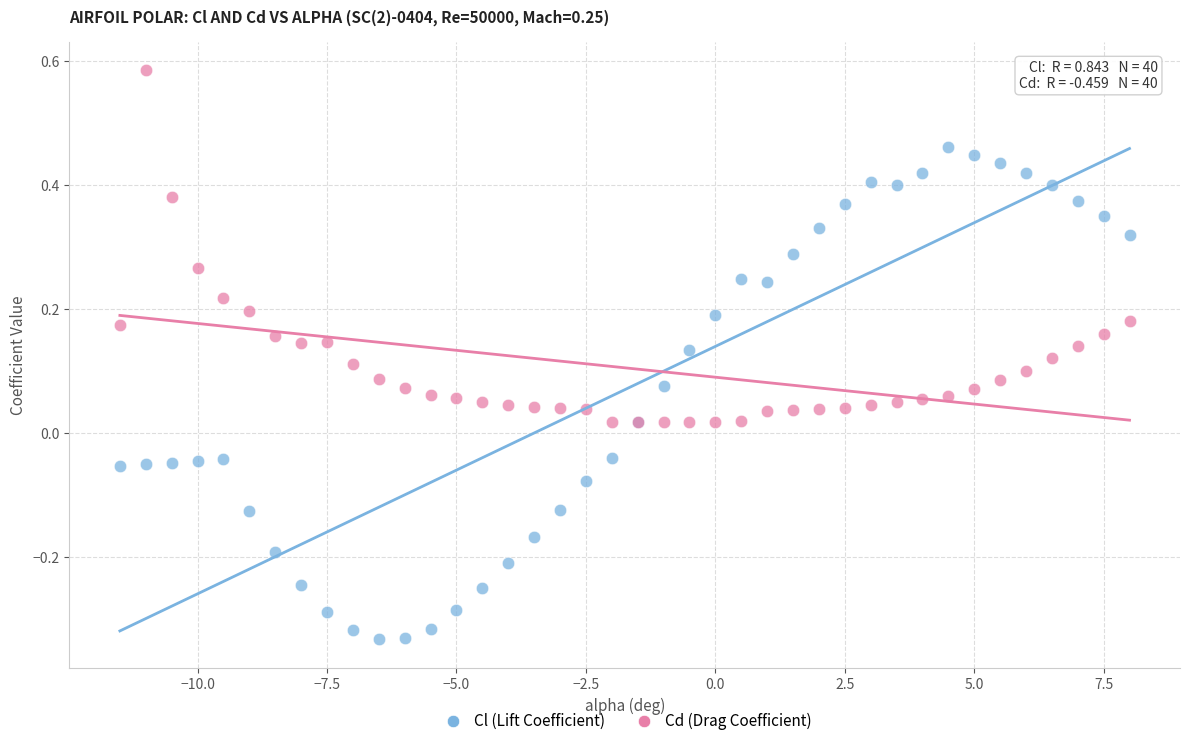

Which series has the widest spread of Y values?

Cl (Lift Coefficient)